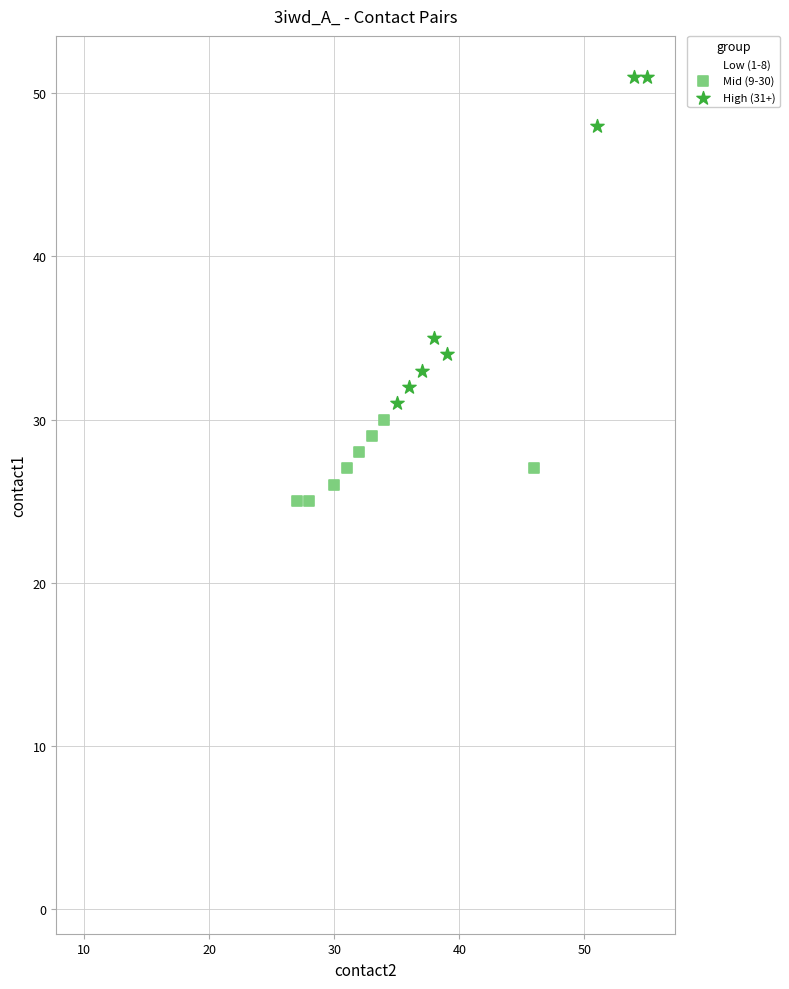

Which series reaches the minimum Y coordinate?

Low (1-8)